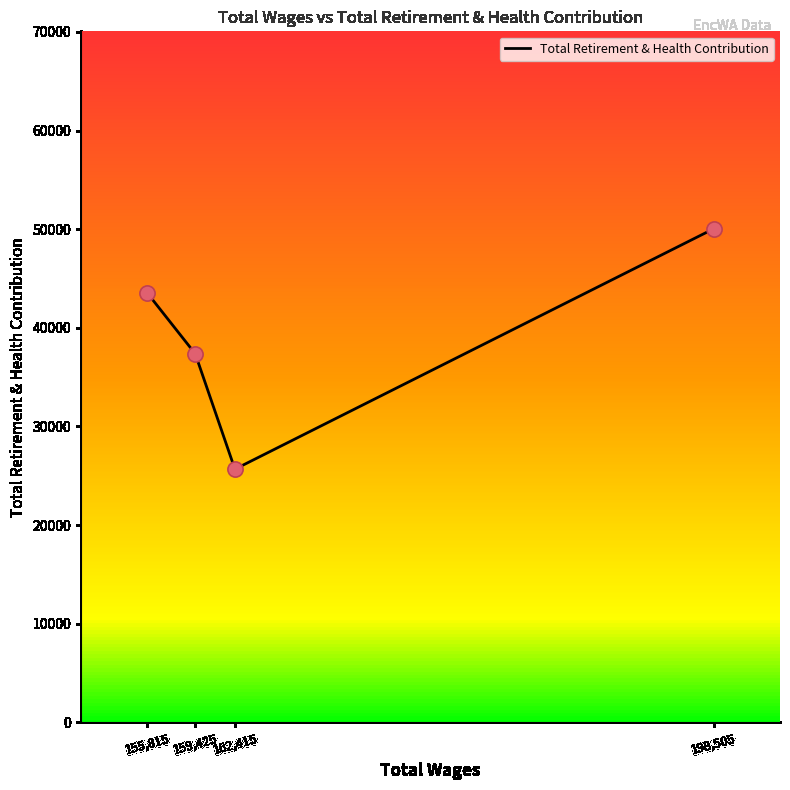

What is the change in value from 162,415 to 198,505?

+24372